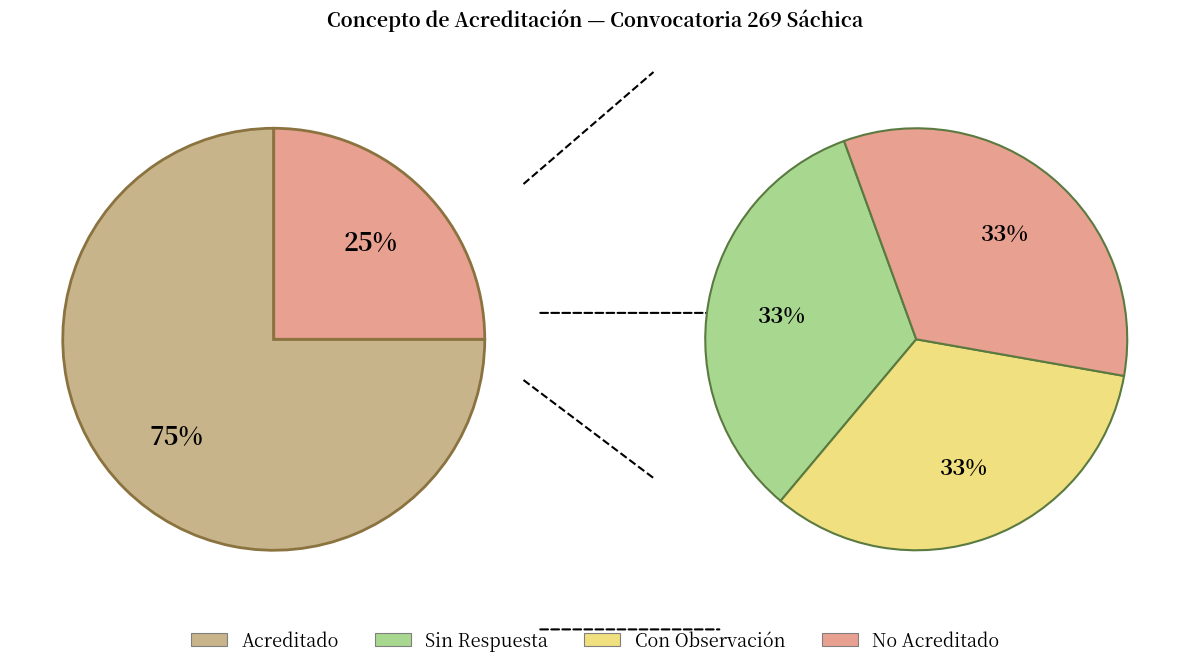

True or false: No Acreditado accounts for 14% of the total.

False